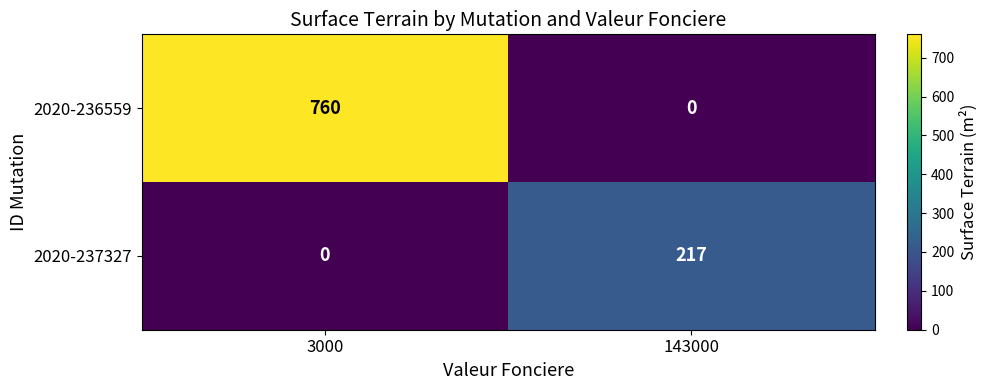

What is the sum of the 2020-237327 values at 3000 and 143000?

217